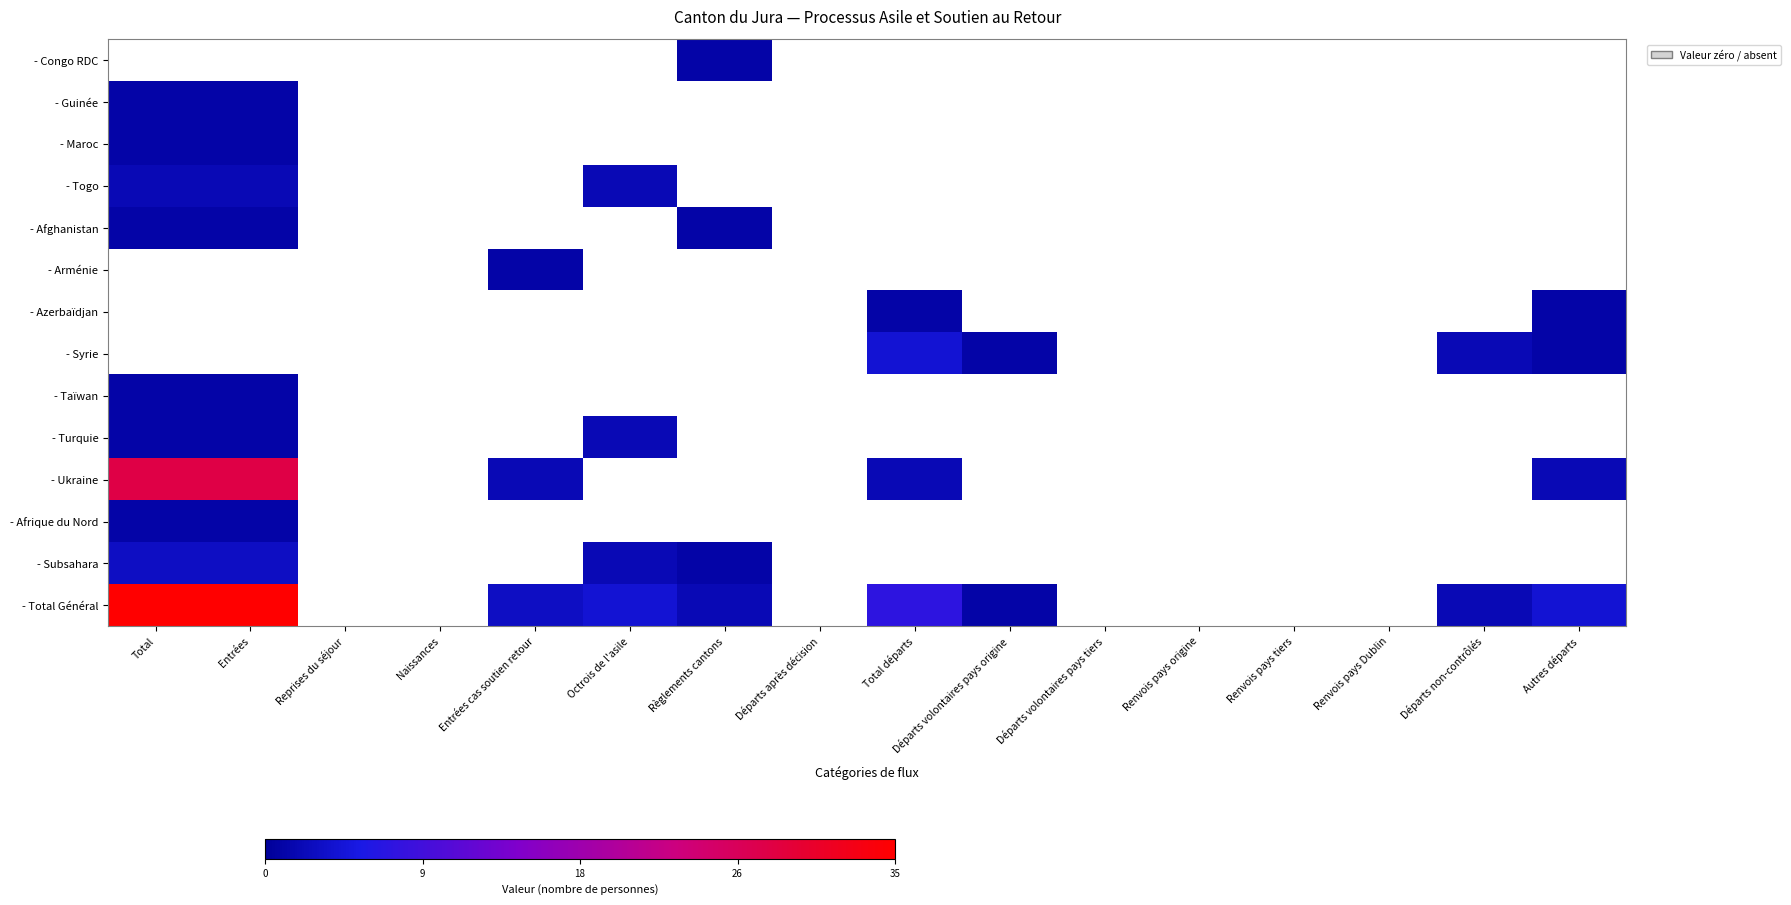

Reading right to left, transcribe all the data shown in this chart.

- Congo RDC: Autres départs=0	Départs non-contrôlés=0	Renvois pays Dublin=0	Renvois pays tiers=0	Renvois pays origine=0	Départs volontaires pays tiers=0	Départs volontaires pays origine=0	Total départs=0	Départs après décision=0	Règlements cantons=1	Octrois de l'asile=0	Entrées cas soutien retour=0	Naissances=0	Reprises du séjour=0	Entrées=0	Total=0
- Guinée: Autres départs=0	Départs non-contrôlés=0	Renvois pays Dublin=0	Renvois pays tiers=0	Renvois pays origine=0	Départs volontaires pays tiers=0	Départs volontaires pays origine=0	Total départs=0	Départs après décision=0	Règlements cantons=0	Octrois de l'asile=0	Entrées cas soutien retour=0	Naissances=0	Reprises du séjour=0	Entrées=1	Total=1
- Maroc: Autres départs=0	Départs non-contrôlés=0	Renvois pays Dublin=0	Renvois pays tiers=0	Renvois pays origine=0	Départs volontaires pays tiers=0	Départs volontaires pays origine=0	Total départs=0	Départs après décision=0	Règlements cantons=0	Octrois de l'asile=0	Entrées cas soutien retour=0	Naissances=0	Reprises du séjour=0	Entrées=1	Total=1
- Togo: Autres départs=0	Départs non-contrôlés=0	Renvois pays Dublin=0	Renvois pays tiers=0	Renvois pays origine=0	Départs volontaires pays tiers=0	Départs volontaires pays origine=0	Total départs=0	Départs après décision=0	Règlements cantons=0	Octrois de l'asile=2	Entrées cas soutien retour=0	Naissances=0	Reprises du séjour=0	Entrées=2	Total=2
- Afghanistan: Autres départs=0	Départs non-contrôlés=0	Renvois pays Dublin=0	Renvois pays tiers=0	Renvois pays origine=0	Départs volontaires pays tiers=0	Départs volontaires pays origine=0	Total départs=0	Départs après décision=0	Règlements cantons=1	Octrois de l'asile=0	Entrées cas soutien retour=0	Naissances=0	Reprises du séjour=0	Entrées=1	Total=1
- Arménie: Autres départs=0	Départs non-contrôlés=0	Renvois pays Dublin=0	Renvois pays tiers=0	Renvois pays origine=0	Départs volontaires pays tiers=0	Départs volontaires pays origine=0	Total départs=0	Départs après décision=0	Règlements cantons=0	Octrois de l'asile=0	Entrées cas soutien retour=1	Naissances=0	Reprises du séjour=0	Entrées=0	Total=0
- Azerbaïdjan: Autres départs=1	Départs non-contrôlés=0	Renvois pays Dublin=0	Renvois pays tiers=0	Renvois pays origine=0	Départs volontaires pays tiers=0	Départs volontaires pays origine=0	Total départs=1	Départs après décision=0	Règlements cantons=0	Octrois de l'asile=0	Entrées cas soutien retour=0	Naissances=0	Reprises du séjour=0	Entrées=0	Total=0
- Syrie: Autres départs=1	Départs non-contrôlés=2	Renvois pays Dublin=0	Renvois pays tiers=0	Renvois pays origine=0	Départs volontaires pays tiers=0	Départs volontaires pays origine=1	Total départs=4	Départs après décision=0	Règlements cantons=0	Octrois de l'asile=0	Entrées cas soutien retour=0	Naissances=0	Reprises du séjour=0	Entrées=0	Total=0
- Taïwan: Autres départs=0	Départs non-contrôlés=0	Renvois pays Dublin=0	Renvois pays tiers=0	Renvois pays origine=0	Départs volontaires pays tiers=0	Départs volontaires pays origine=0	Total départs=0	Départs après décision=0	Règlements cantons=0	Octrois de l'asile=0	Entrées cas soutien retour=0	Naissances=0	Reprises du séjour=0	Entrées=1	Total=1
- Turquie: Autres départs=0	Départs non-contrôlés=0	Renvois pays Dublin=0	Renvois pays tiers=0	Renvois pays origine=0	Départs volontaires pays tiers=0	Départs volontaires pays origine=0	Total départs=0	Départs après décision=0	Règlements cantons=0	Octrois de l'asile=2	Entrées cas soutien retour=0	Naissances=0	Reprises du séjour=0	Entrées=1	Total=1
- Ukraine: Autres départs=2	Départs non-contrôlés=0	Renvois pays Dublin=0	Renvois pays tiers=0	Renvois pays origine=0	Départs volontaires pays tiers=0	Départs volontaires pays origine=0	Total départs=2	Départs après décision=0	Règlements cantons=0	Octrois de l'asile=0	Entrées cas soutien retour=2	Naissances=0	Reprises du séjour=0	Entrées=28	Total=28
- Afrique du Nord: Autres départs=0	Départs non-contrôlés=0	Renvois pays Dublin=0	Renvois pays tiers=0	Renvois pays origine=0	Départs volontaires pays tiers=0	Départs volontaires pays origine=0	Total départs=0	Départs après décision=0	Règlements cantons=0	Octrois de l'asile=0	Entrées cas soutien retour=0	Naissances=0	Reprises du séjour=0	Entrées=1	Total=1
- Subsahara: Autres départs=0	Départs non-contrôlés=0	Renvois pays Dublin=0	Renvois pays tiers=0	Renvois pays origine=0	Départs volontaires pays tiers=0	Départs volontaires pays origine=0	Total départs=0	Départs après décision=0	Règlements cantons=1	Octrois de l'asile=2	Entrées cas soutien retour=0	Naissances=0	Reprises du séjour=0	Entrées=3	Total=3
- Total Général: Autres départs=4	Départs non-contrôlés=2	Renvois pays Dublin=0	Renvois pays tiers=0	Renvois pays origine=0	Départs volontaires pays tiers=0	Départs volontaires pays origine=1	Total départs=7	Départs après décision=0	Règlements cantons=2	Octrois de l'asile=4	Entrées cas soutien retour=3	Naissances=0	Reprises du séjour=0	Entrées=35	Total=35